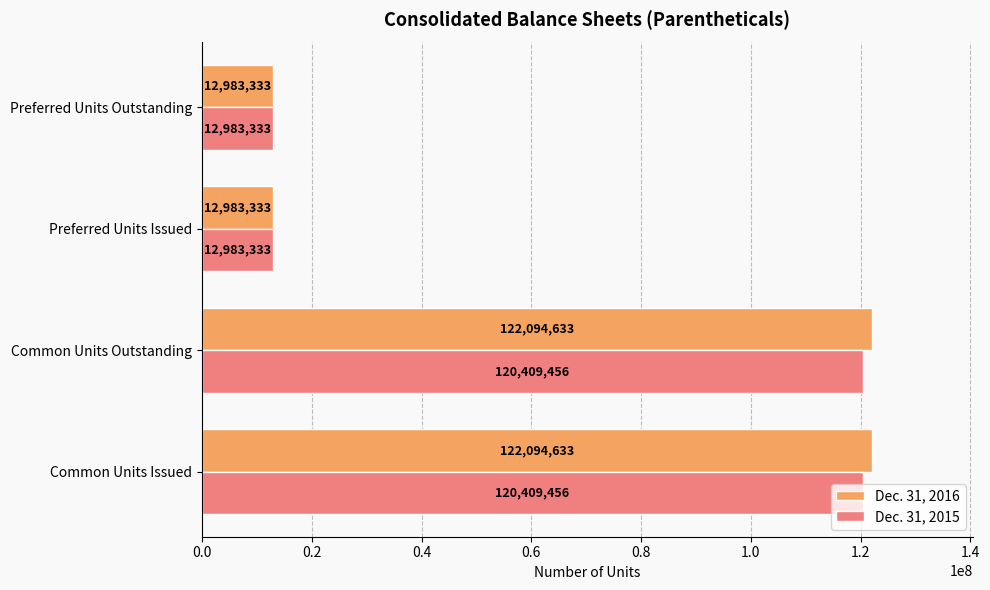

The Dec. 31, 2016 series shows 122094633 at Common Units Outstanding. True or false?

True